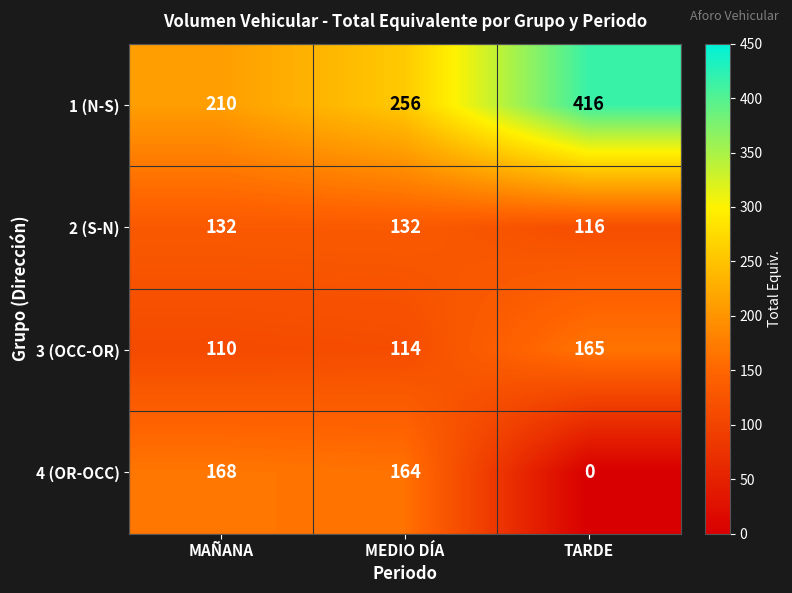

Reading left to right, transcribe all the data shown in this chart.

1 (N-S): 210	256	416
2 (S-N): 132	132	116
3 (OCC-OR): 110	114	165
4 (OR-OCC): 168	164	0